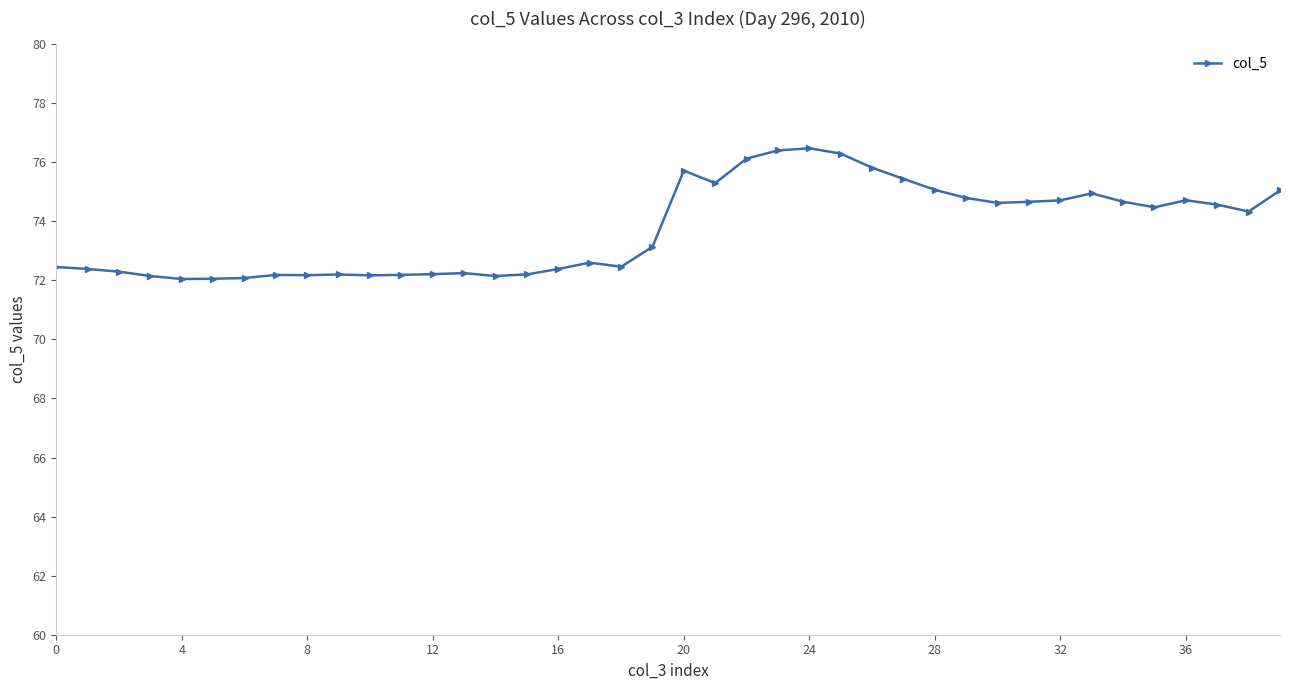

What is the minimum value shown in the chart?

72.0